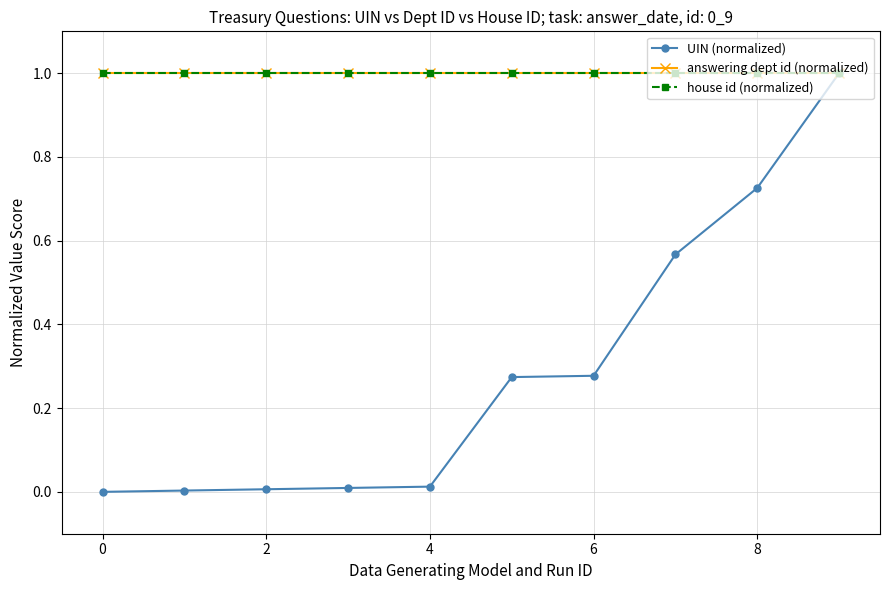

True or false: house id (normalized) and answering dept id (normalized) intersect in this chart.

False